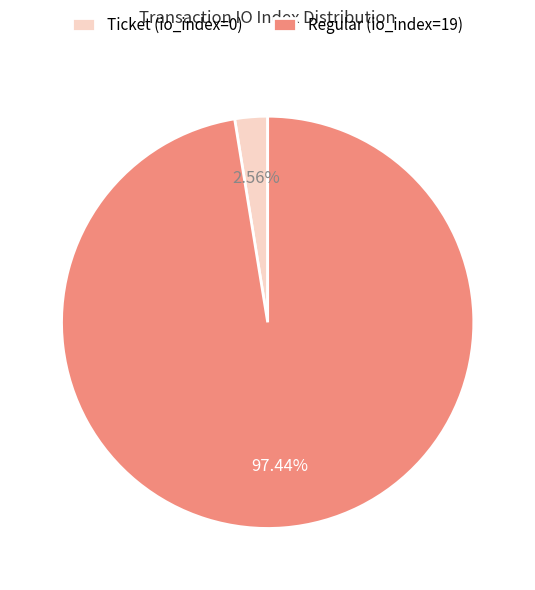

Which category has the biggest portion of the pie?

Regular (io_index=19)